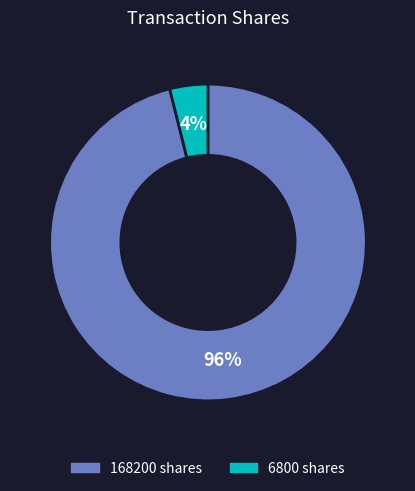

Is it true that 168200 is 96% of the pie?

True